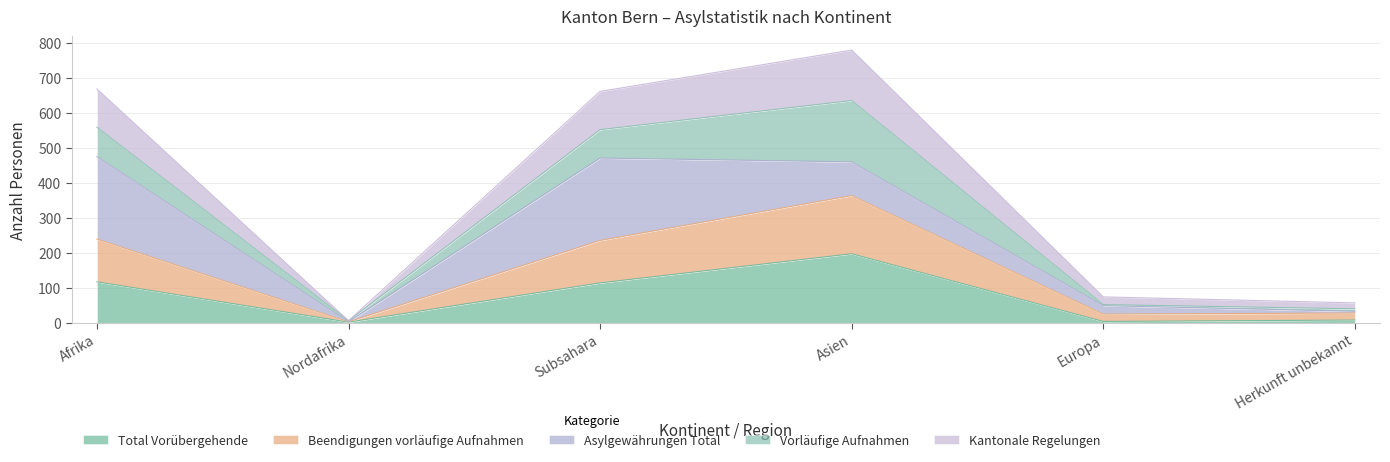

What is the difference between the Beendigungen vorläufige Aufnahmen values at Herkunft unbekannt and Nordafrika?

25